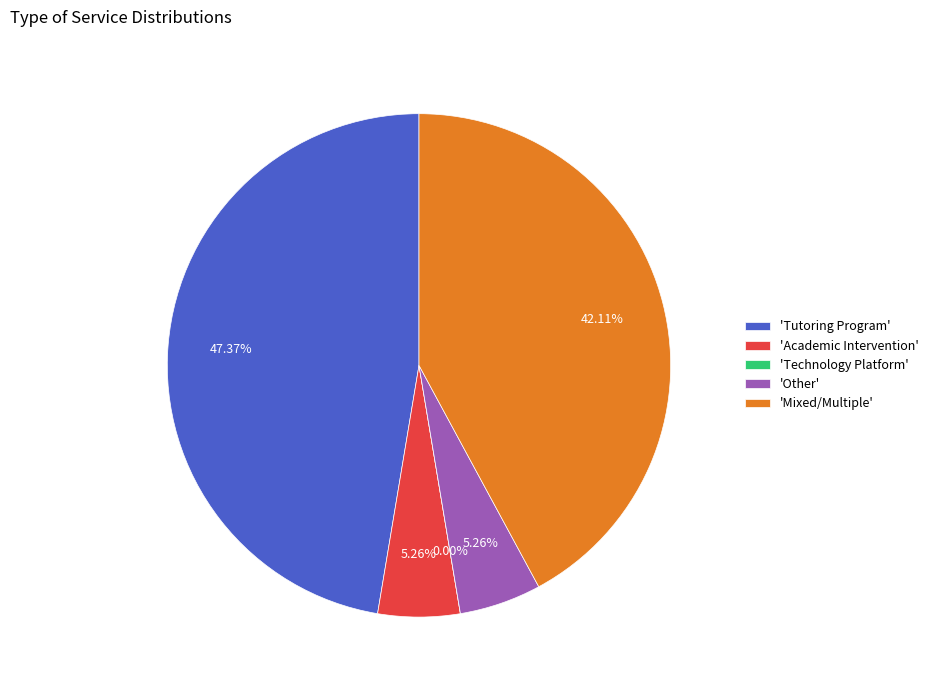

How many slices are in this pie chart?

5